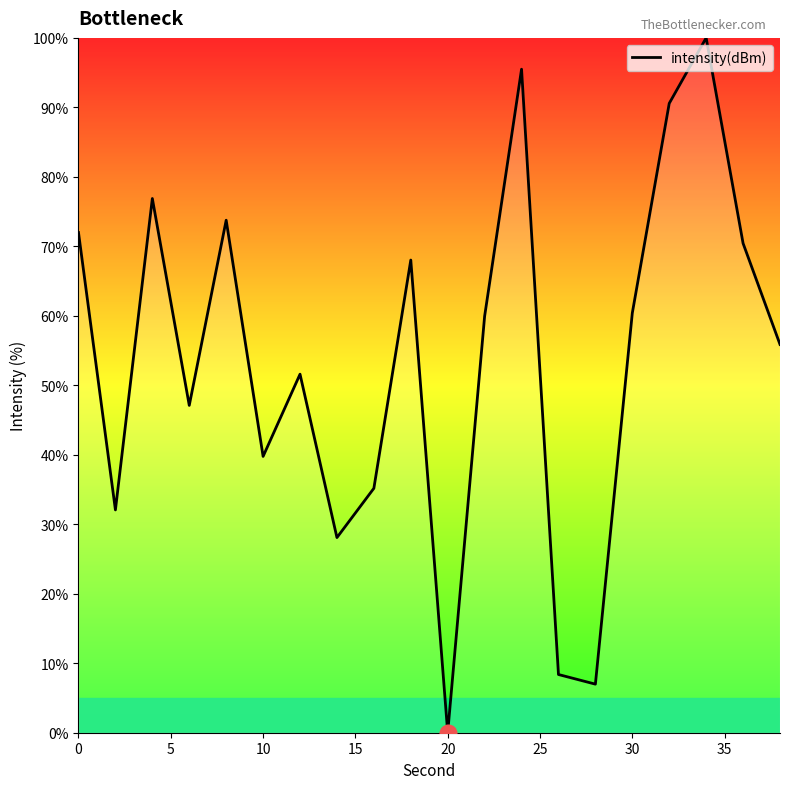

How many lines are shown in the chart?

1